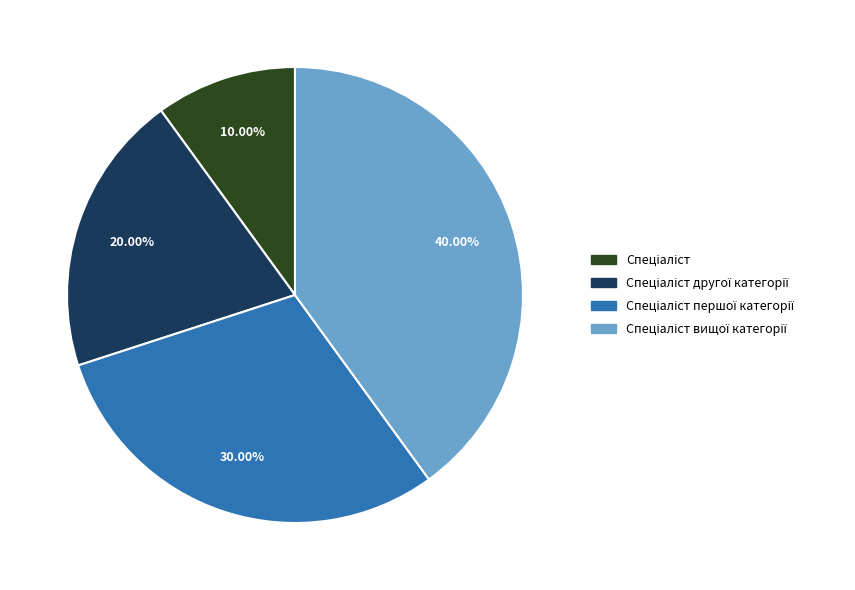

Is there a majority slice in this chart?

No